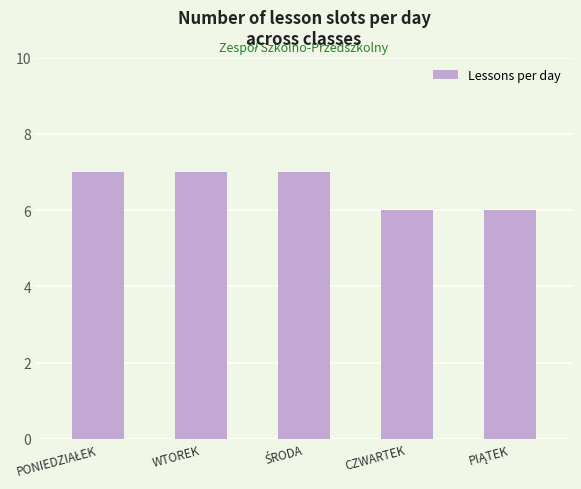

What is the difference between the maximum and minimum values?

1